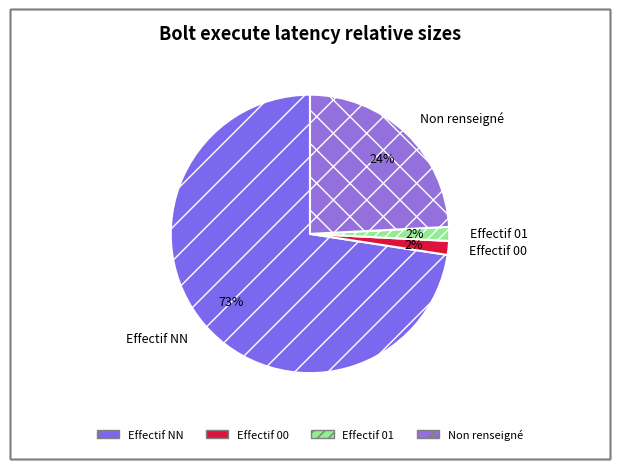

Is it true that Non renseigné is 24% of the pie?

True